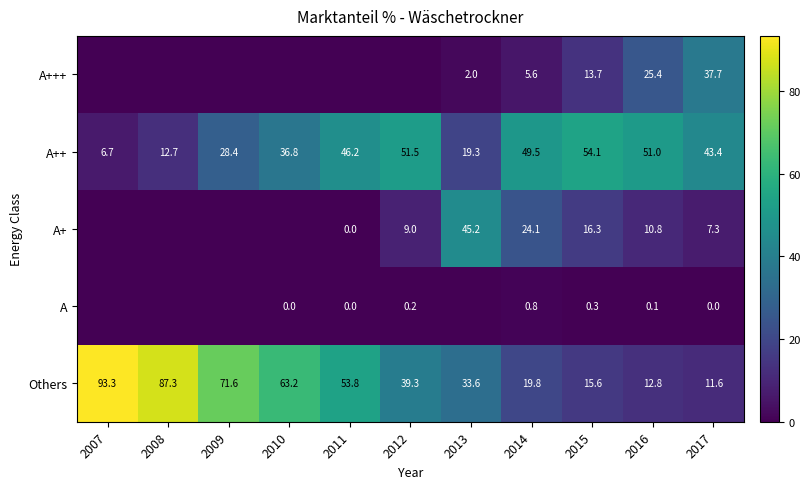

At how many categories does at least one series exceed 15?

11